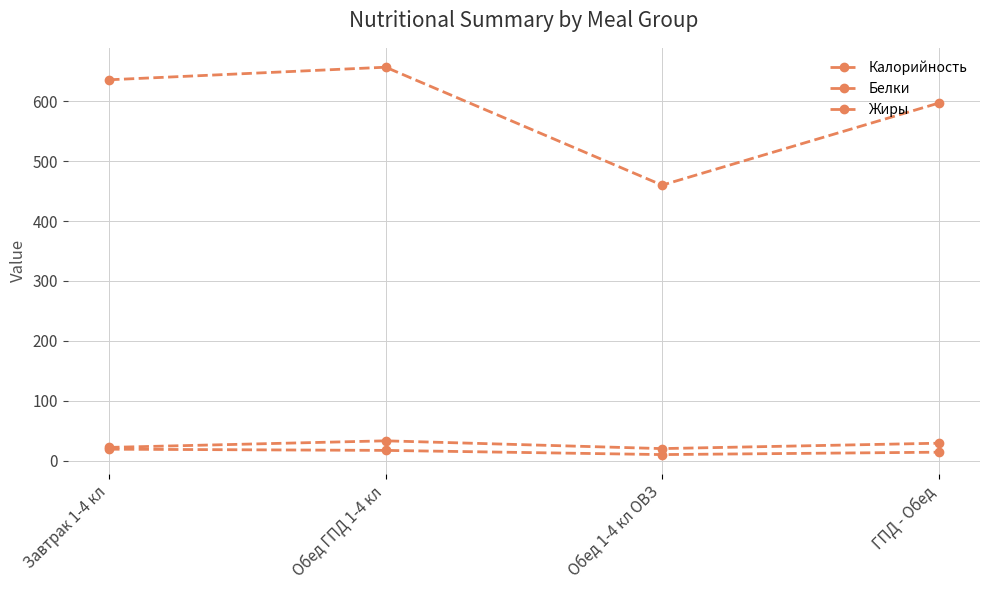

List the labels in order of Белки value, smallest first.

Обед 1-4 кл ОВЗ, ГПД - Обед, Обед ГПД 1-4 кл, Завтрак 1-4 кл